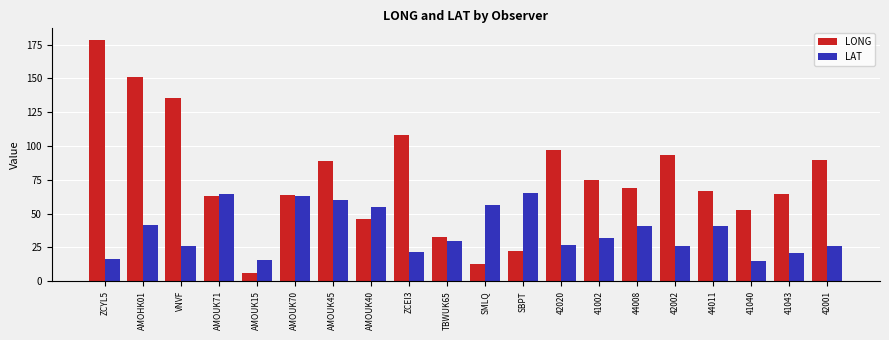

What is the difference between the second highest and minimum values in the LONG series?

145.5